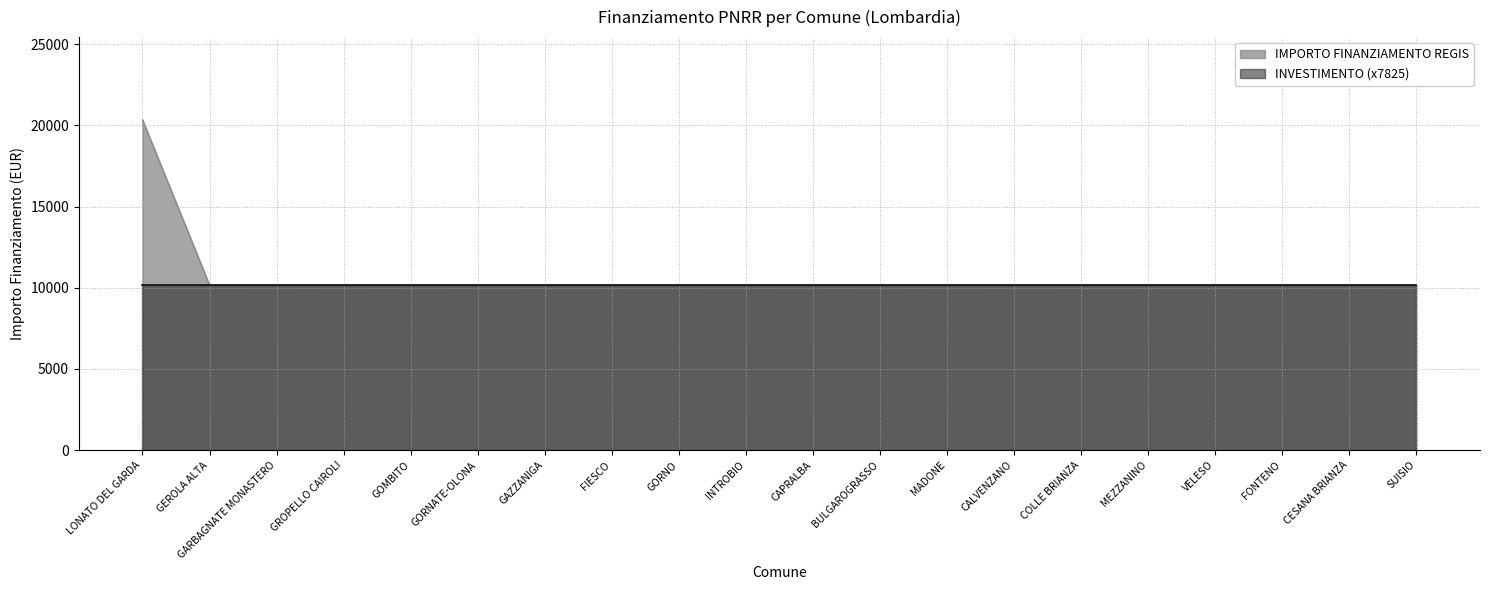

How many lines are shown in the chart?

2